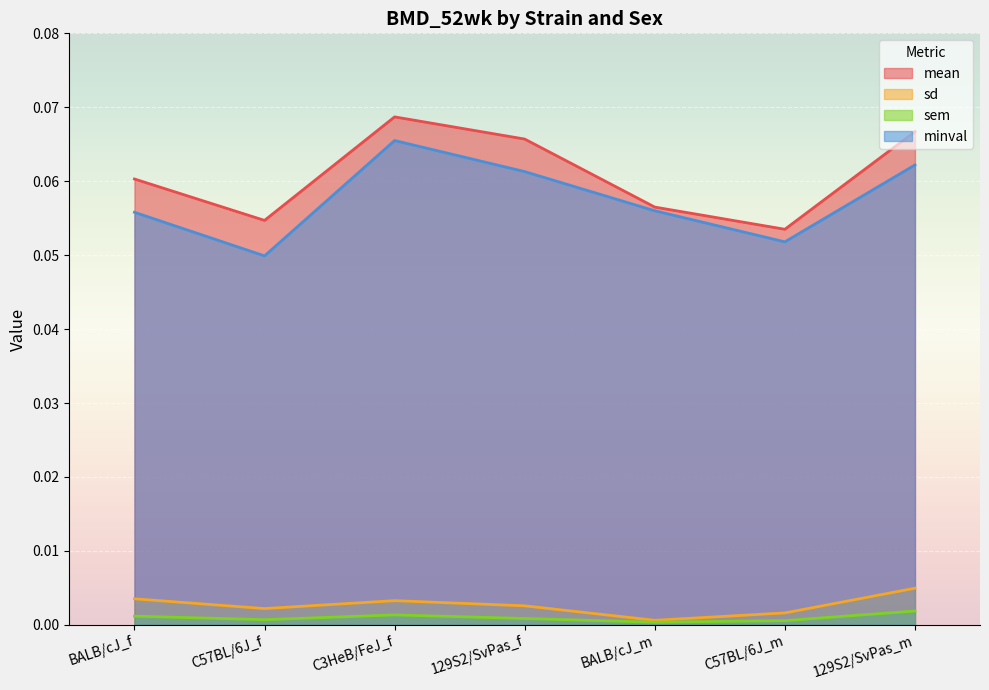

Does the chart display data point markers on the line(s)?

No